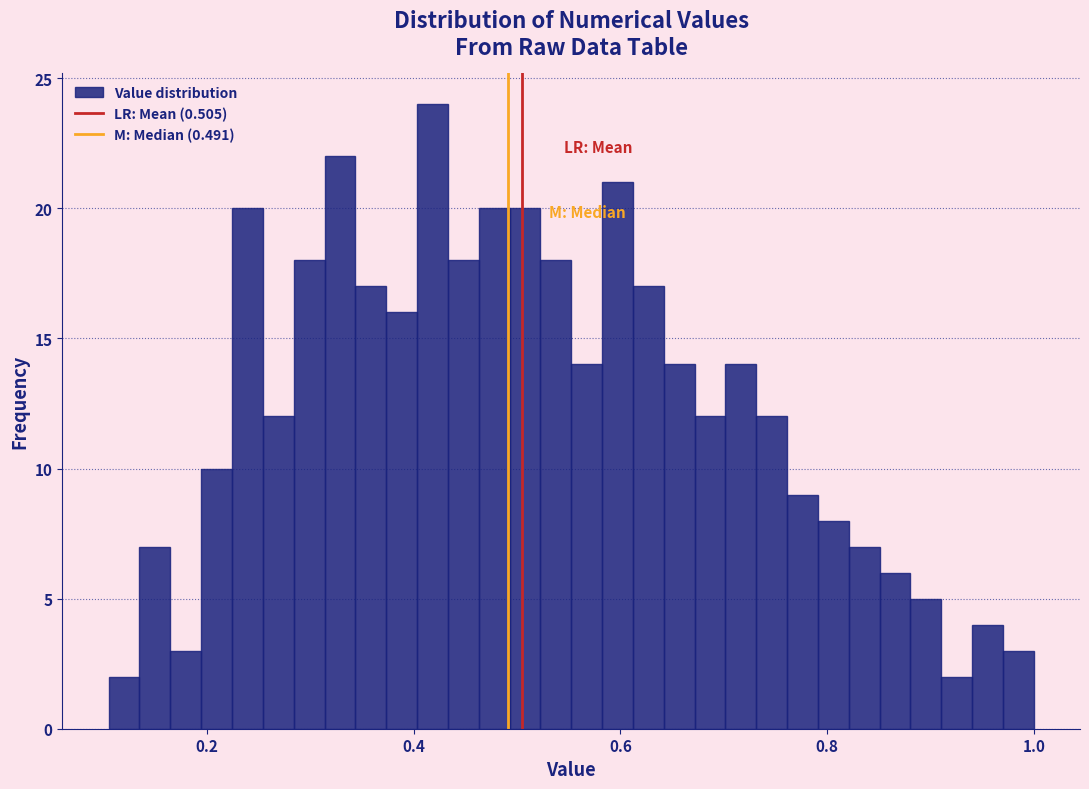

Read against the x-axis, roughly where is the centre of the tallest bar?

0.42